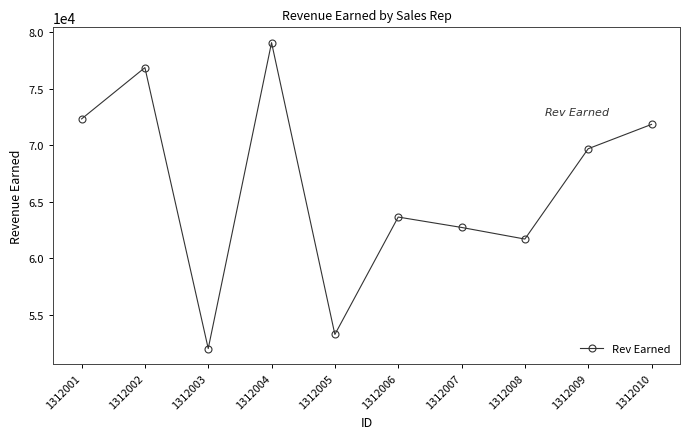

List the labels in order of value, largest first.

1312004, 1312002, 1312001, 1312010, 1312009, 1312006, 1312007, 1312008, 1312005, 1312003